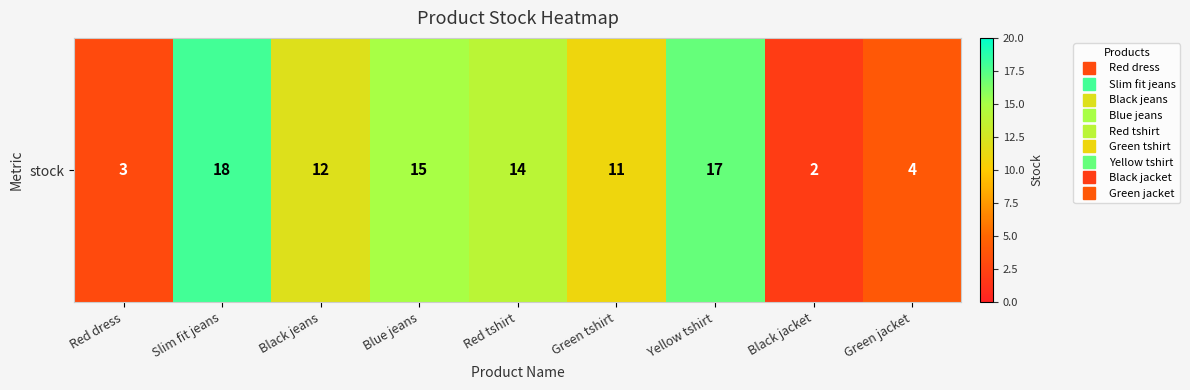

At which label does the data first exceed 12?

Slim fit jeans